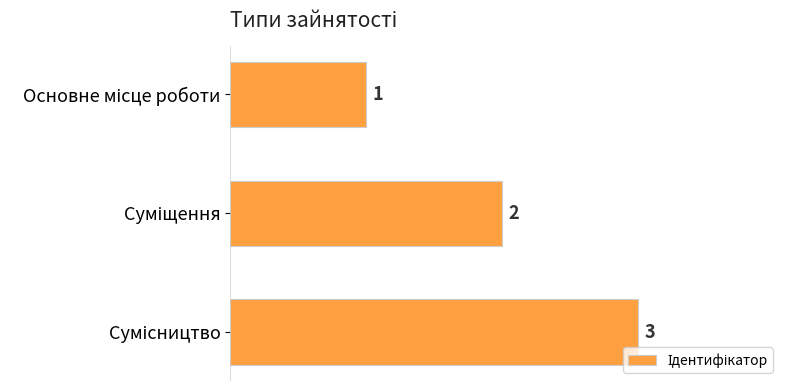

Count the number of categories in the chart.

3